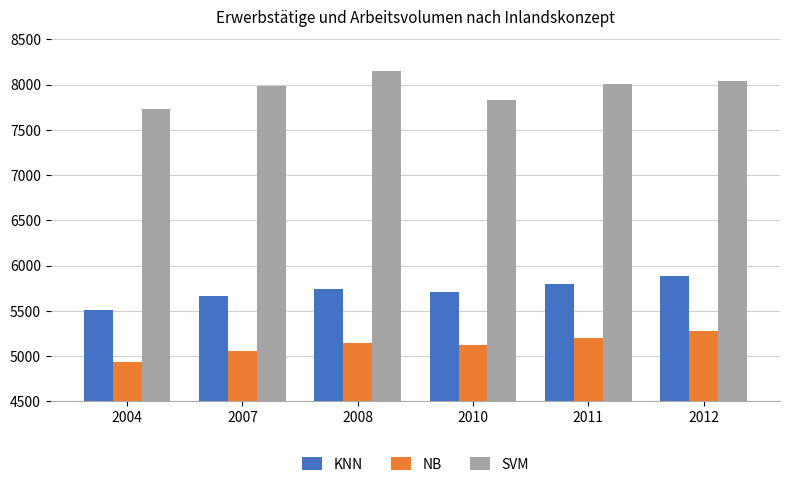

Is it true that KNN equals 5800.1 at 2011?

True